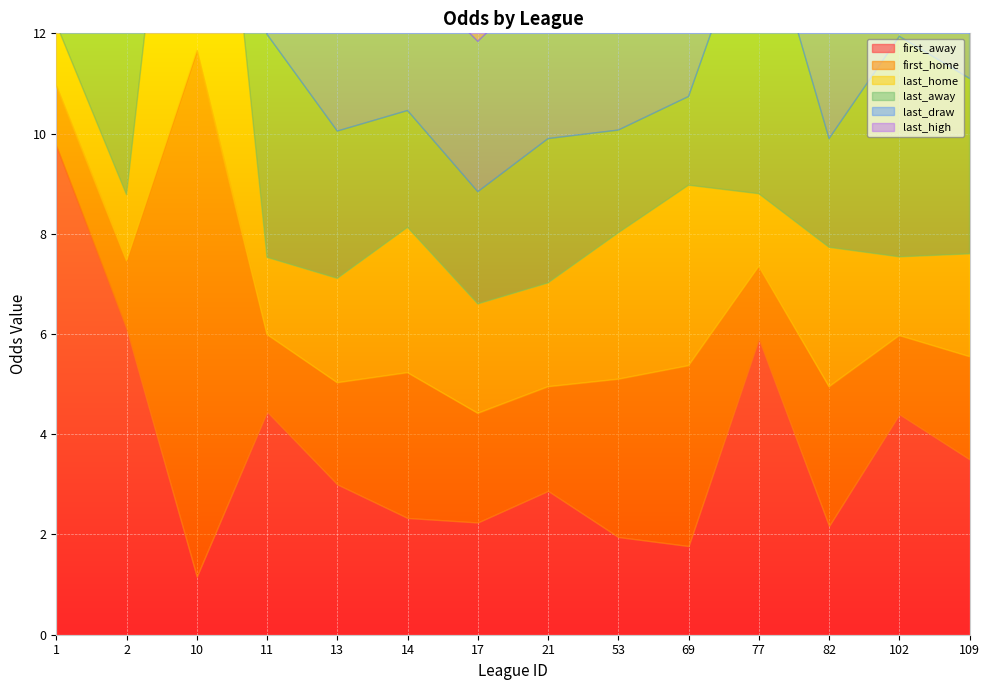

Between which two adjacent categories do last_home and last_away first intersect?

2 and 10